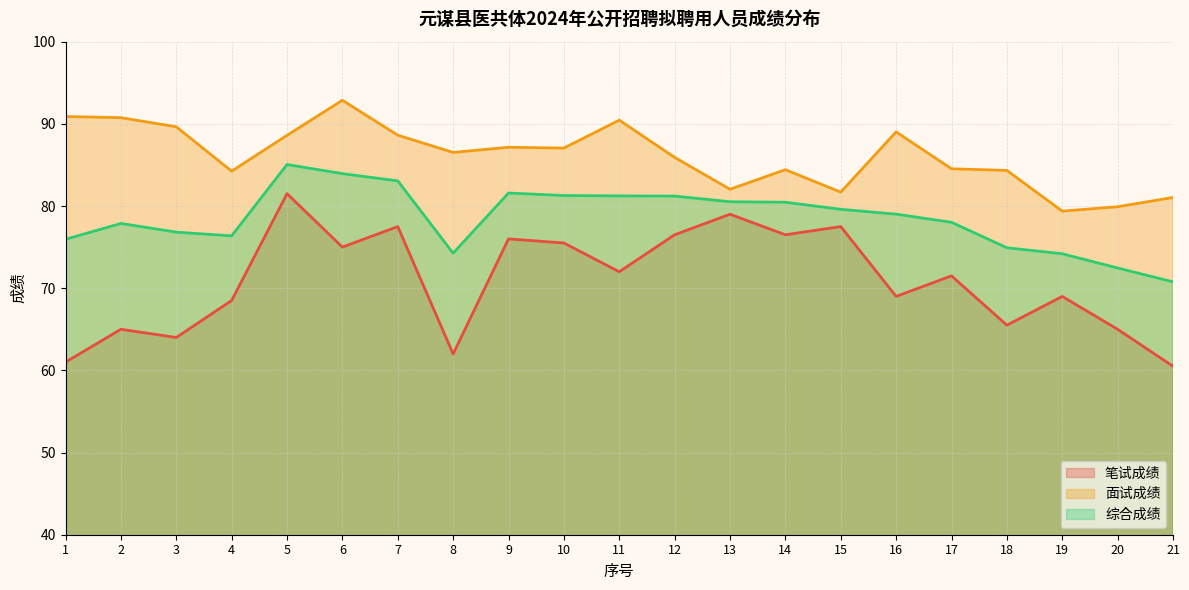

What are all the series names shown in the legend?

笔试成绩, 面试成绩, 综合成绩